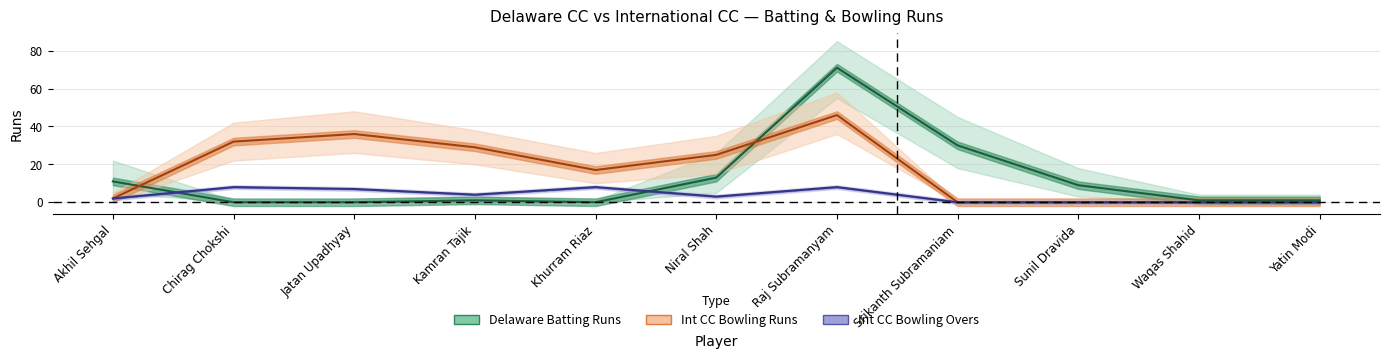

What position from the left is Niral Shah?

6